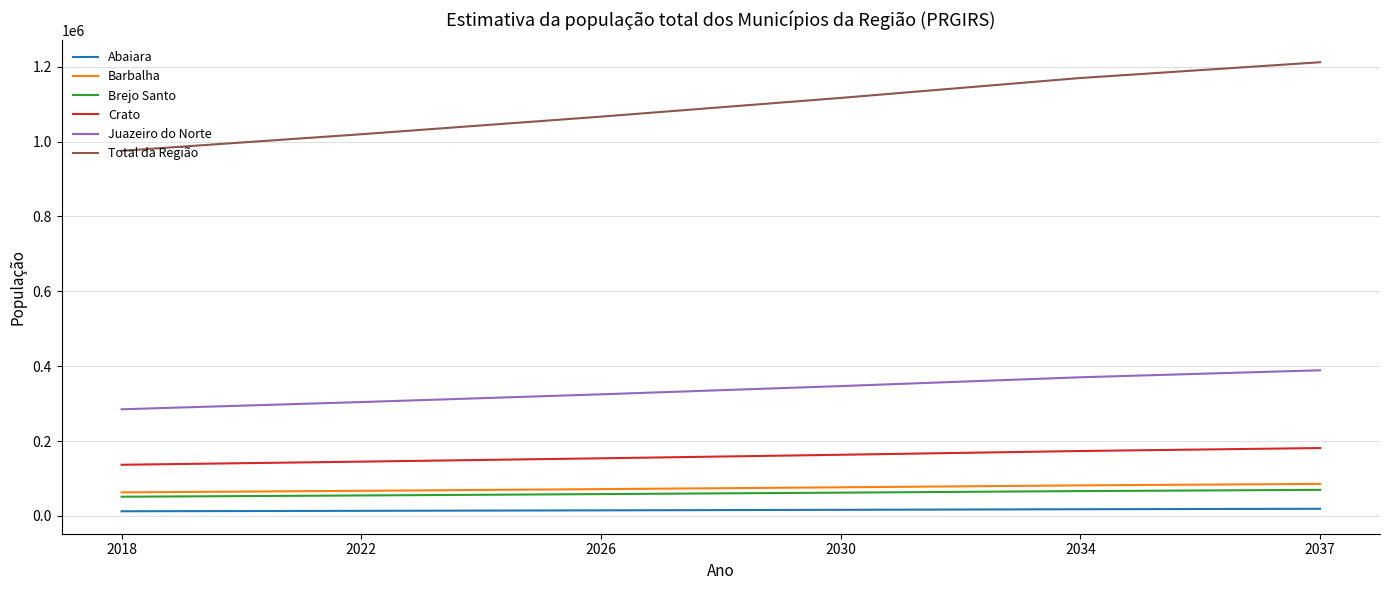

Does the chart have visible grid lines?

Yes